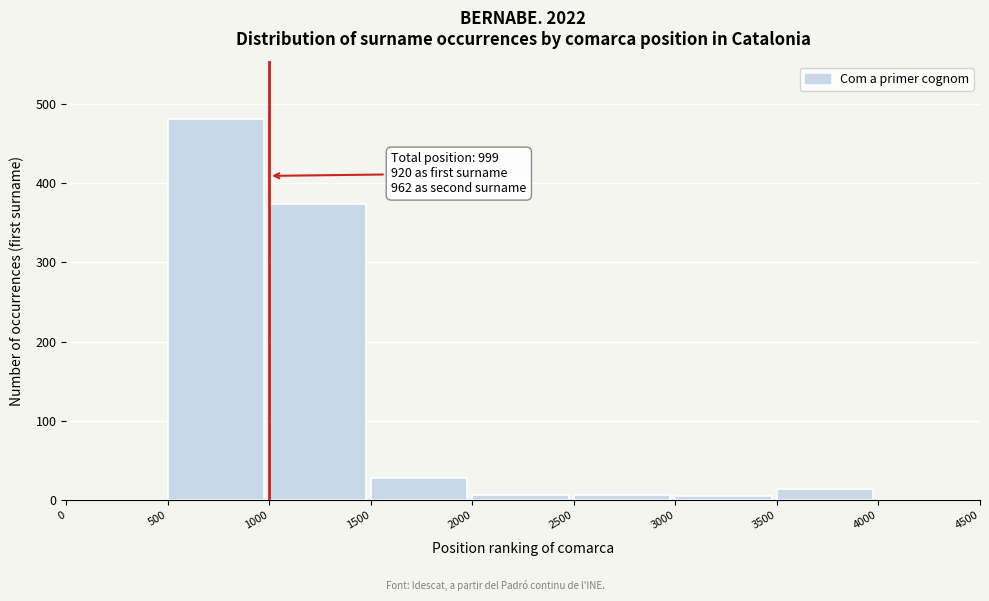

Which range on the x-axis has the tallest bar?

500 to 1000